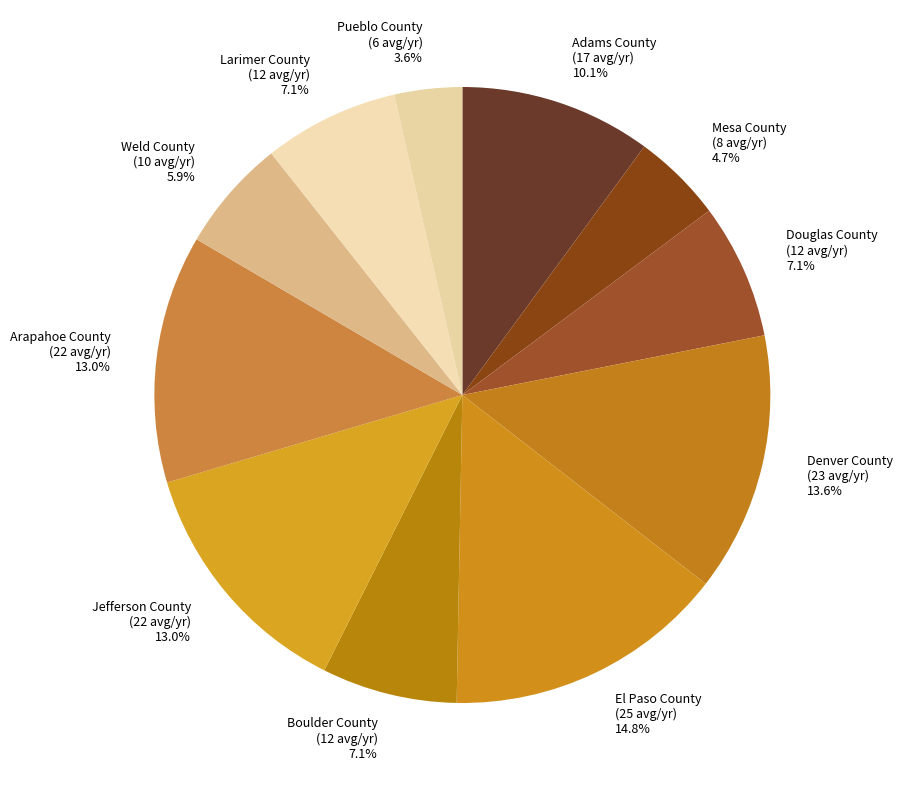

What is the largest slice in the pie chart?

El Paso County